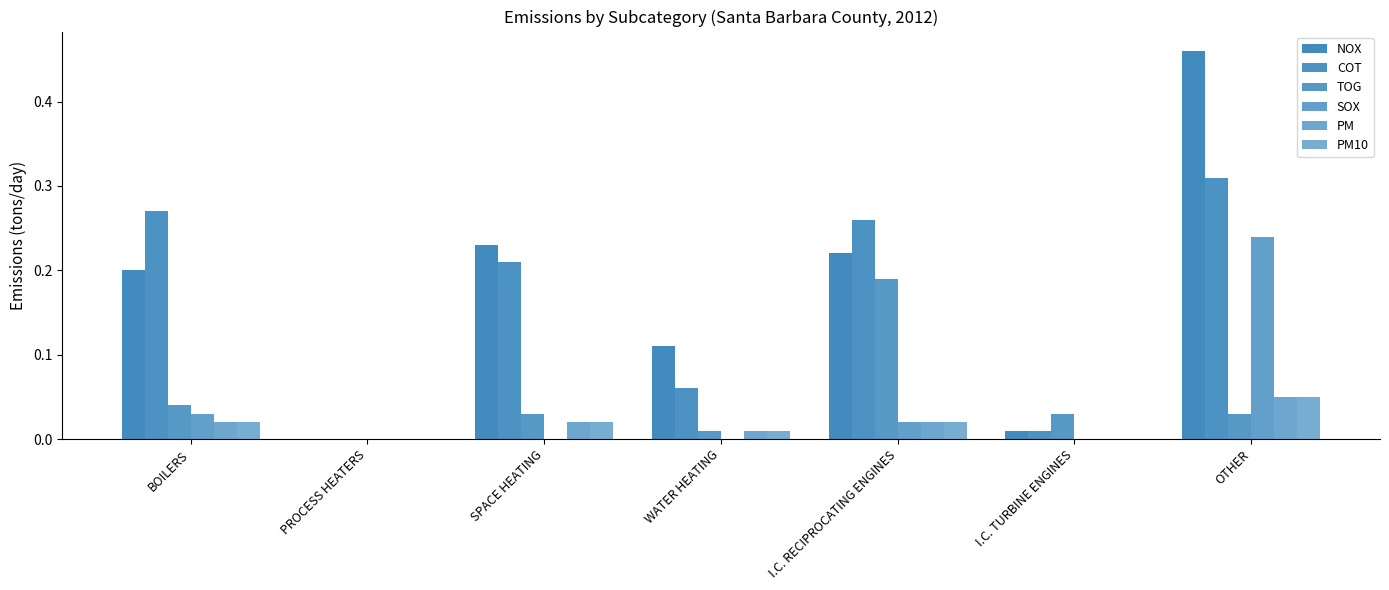

How many groups of bars are there?

7